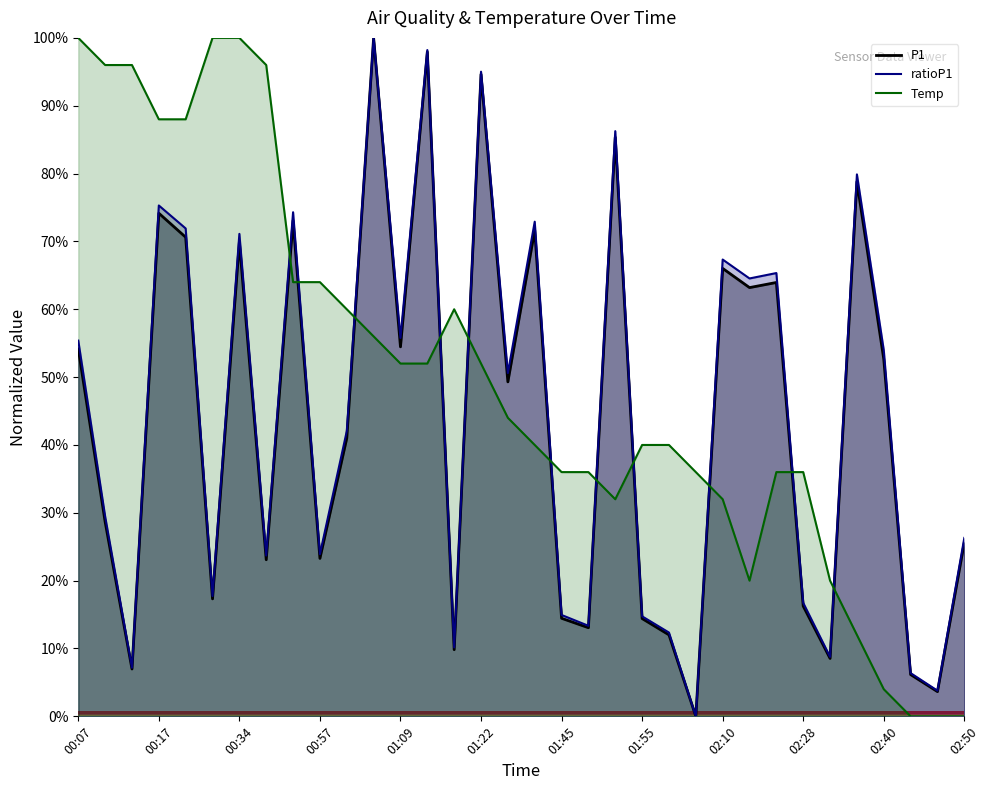

True or false: P1 has a value of 0.9 at 01:22.

True